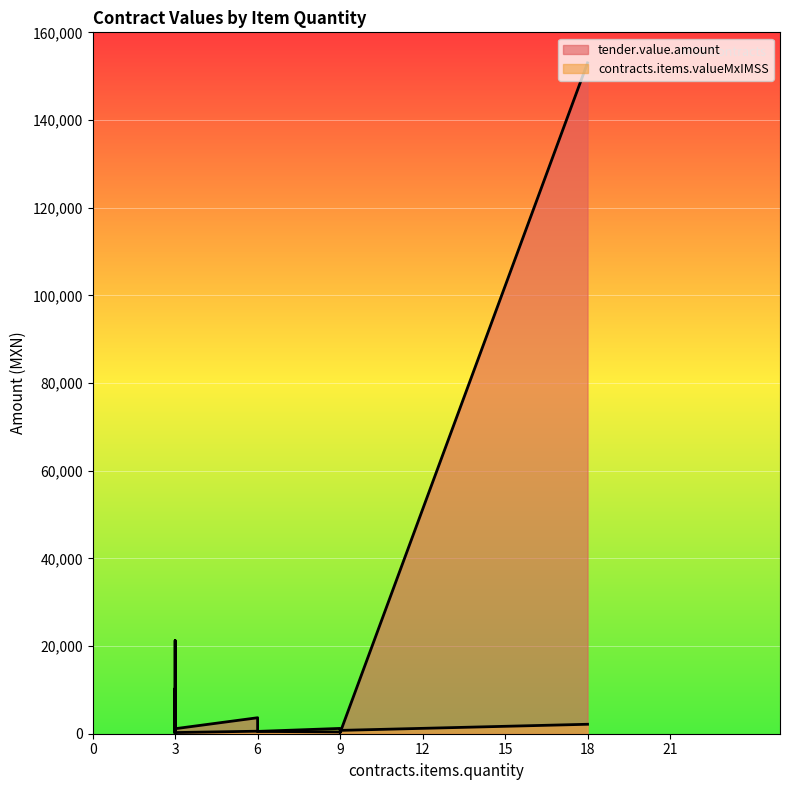

What is the sum of all contracts.items.valueMxIMSS values?

8150.5